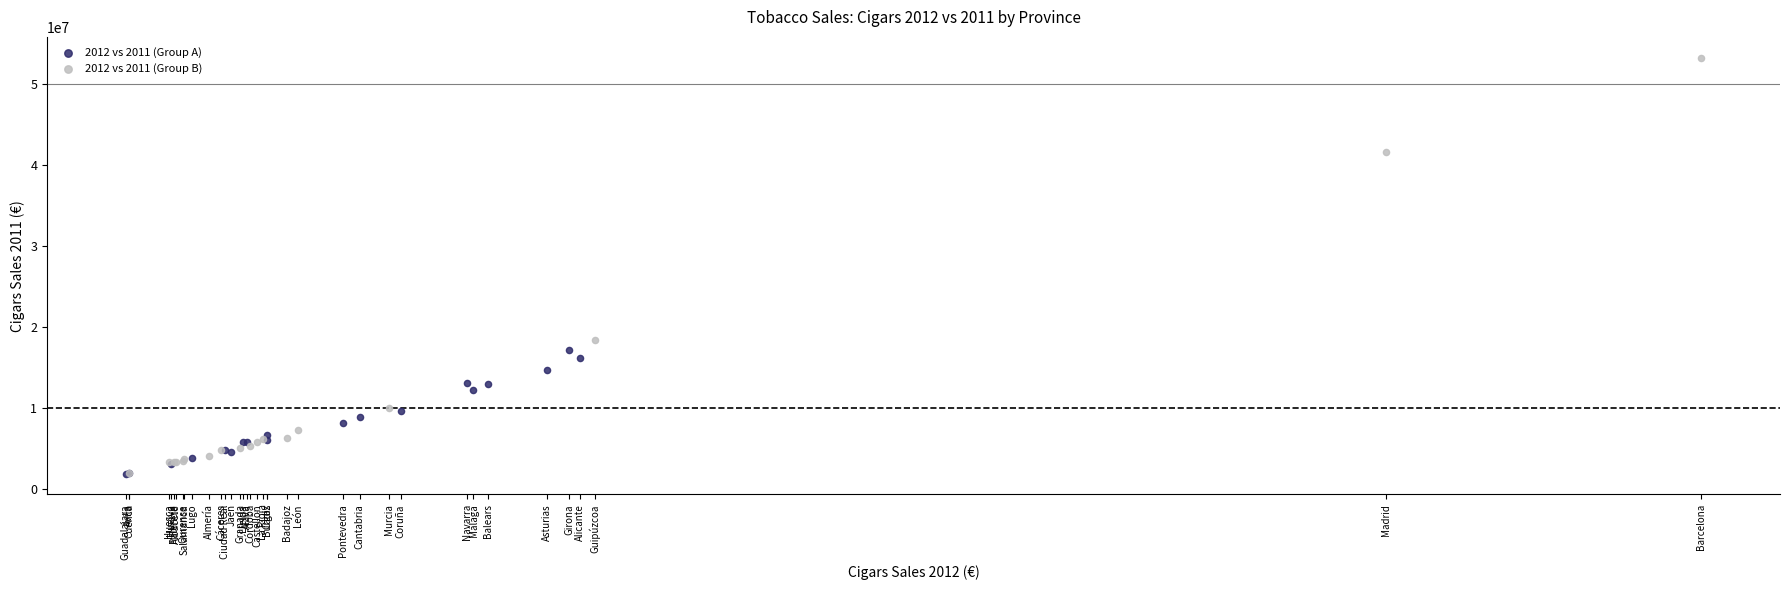

Which series has the largest Y range (max minus min)?

2012 vs 2011 (Group B)